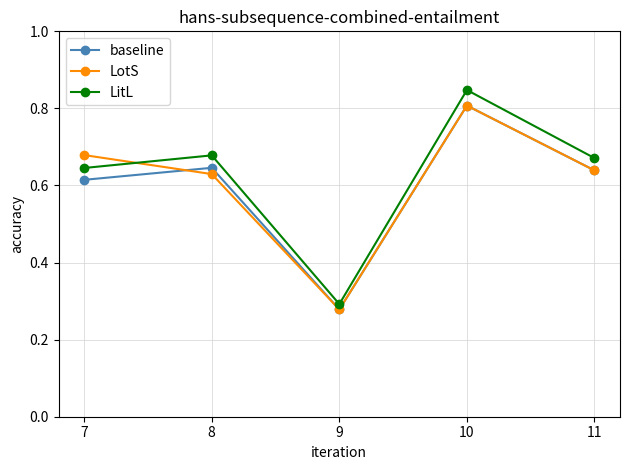

How many interior local valleys does the LotS series have?

1